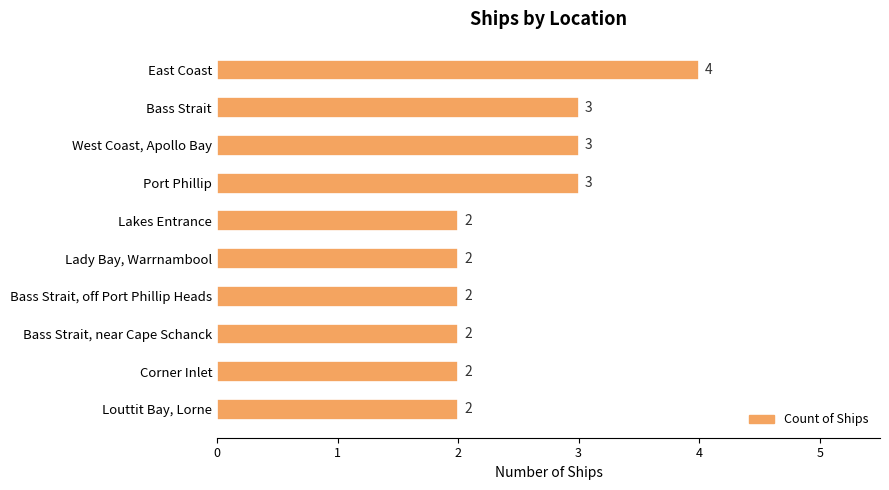

The value at Lady Bay, Warrnambool is 1. True or false?

False